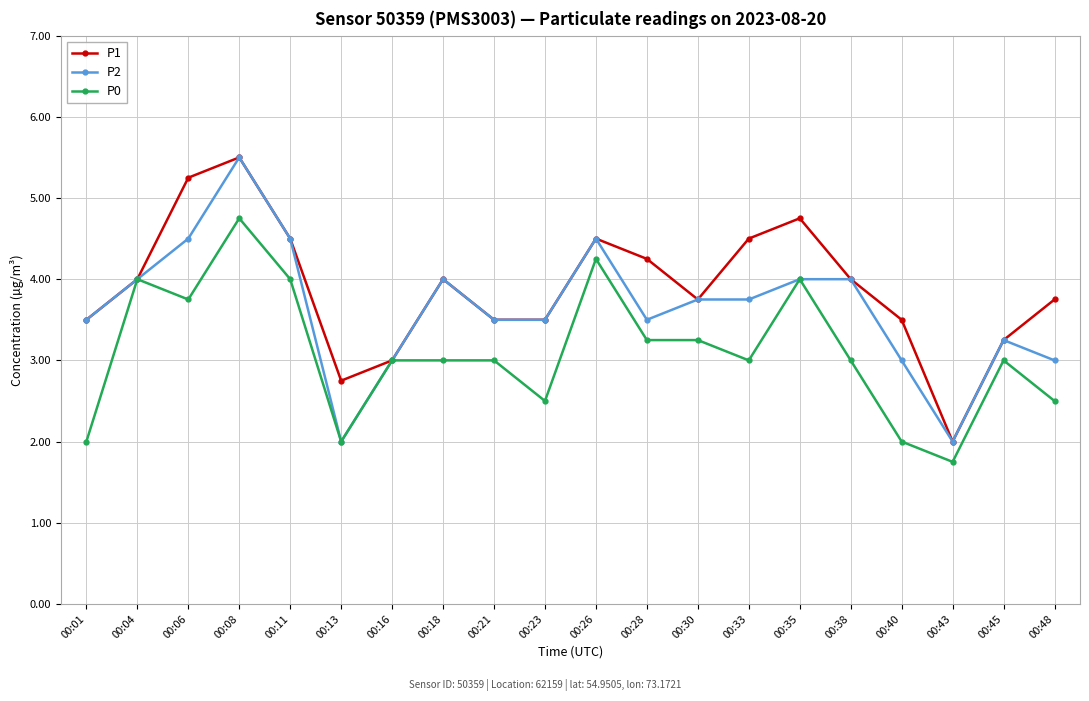

What is the greatest value displayed?

5.5